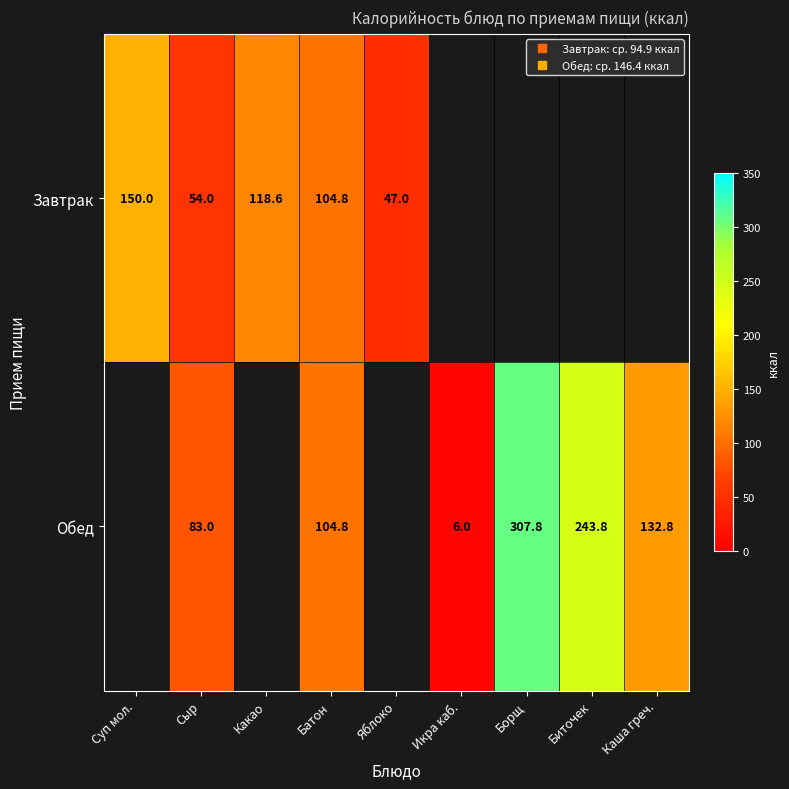

How many positive values does the Завтрак series have?

5